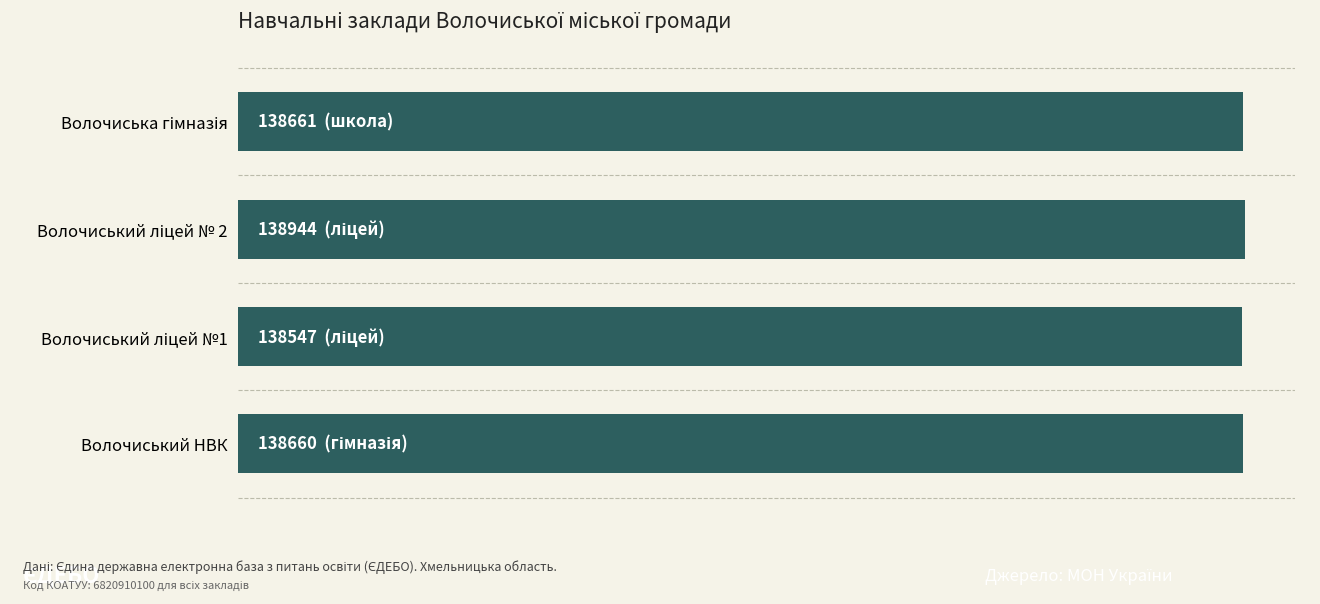

Does the chart contain any negative values?

No